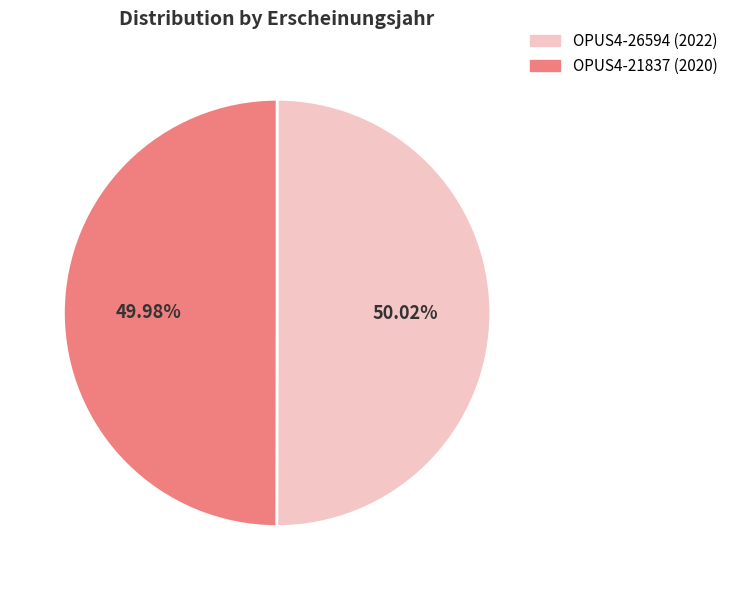

Count the number of slices in the pie.

2